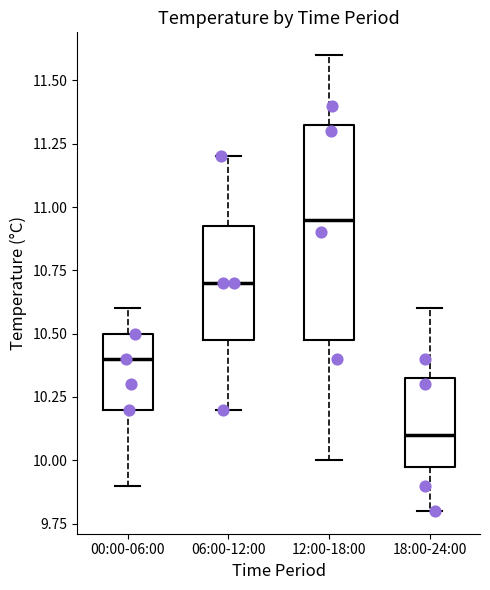

Reading left to right, read every box against the y-axis: the position of its median line, the range the box covers, and the ends of its whiskers. The values are not printed on the chart, so give them approximately, as read against the axis.

00:00-06:00: median 10.40, box 10.20 to 10.50, whiskers 9.90 to 10.60
06:00-12:00: median 10.70, box 10.50 to 10.95, whiskers 10.20 to 11.20
12:00-18:00: median 10.95, box 10.50 to 11.35, whiskers 10.00 to 11.60
18:00-24:00: median 10.10, box 10.00 to 10.35, whiskers 9.80 to 10.60